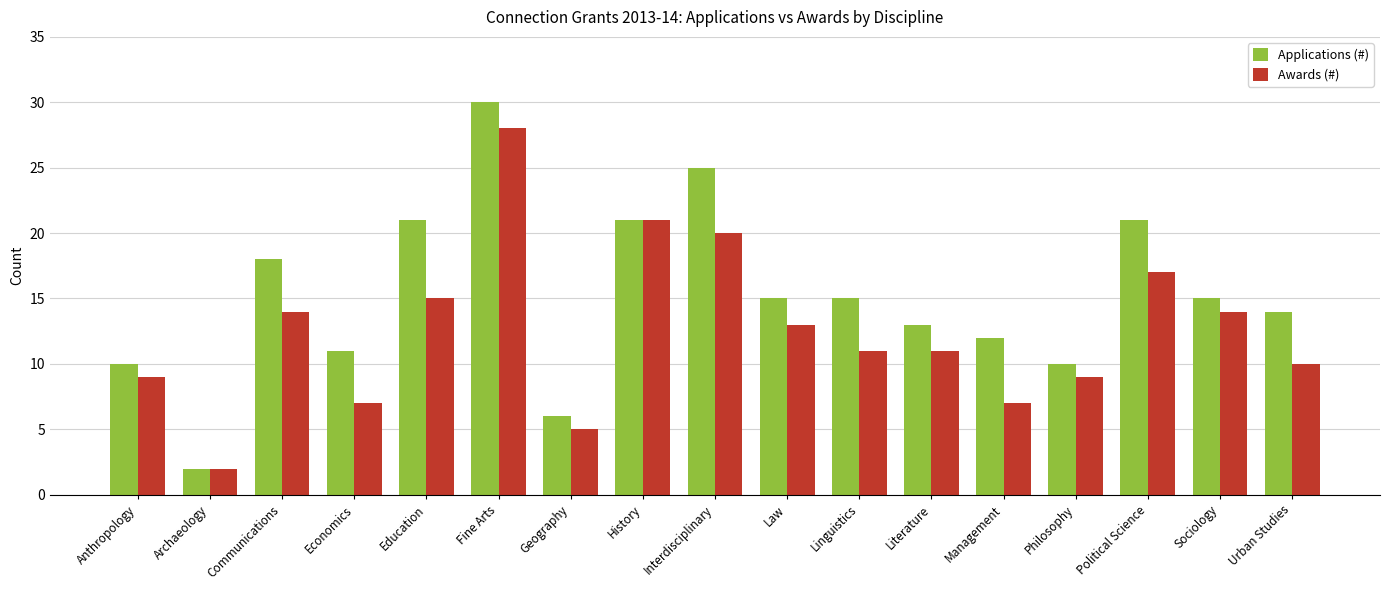

List the series in order of their overall mean, lowest first.

Awards (#), Applications (#)